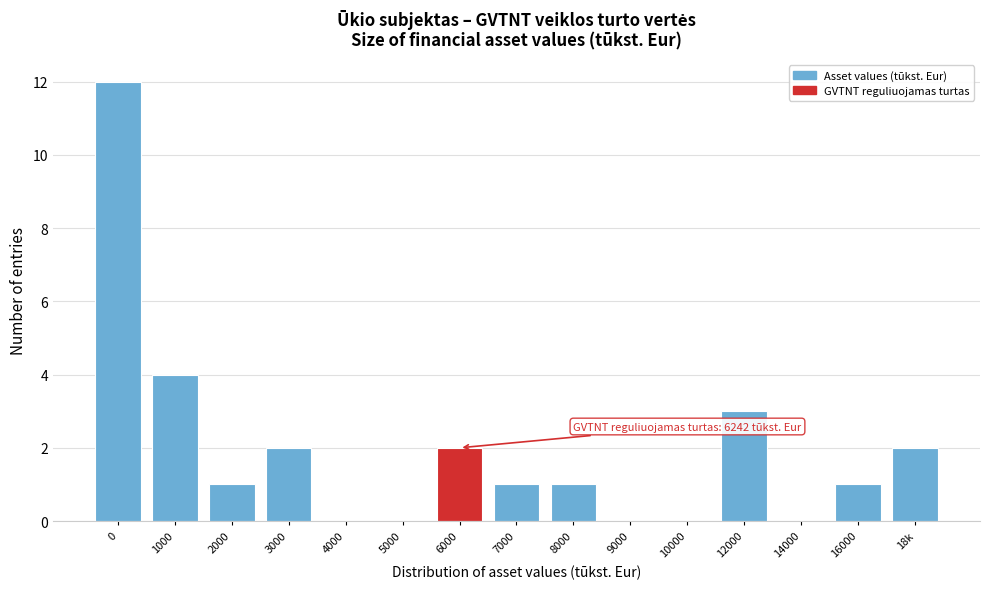

Reading left to right, what are all the values shown in this chart?

0=12	1000=4	2000=1	3000=2	4000=0	5000=0	6000=2	7000=1	8000=1	9000=0	10000=0	12000=3	14000=0	16000=1	18k=2